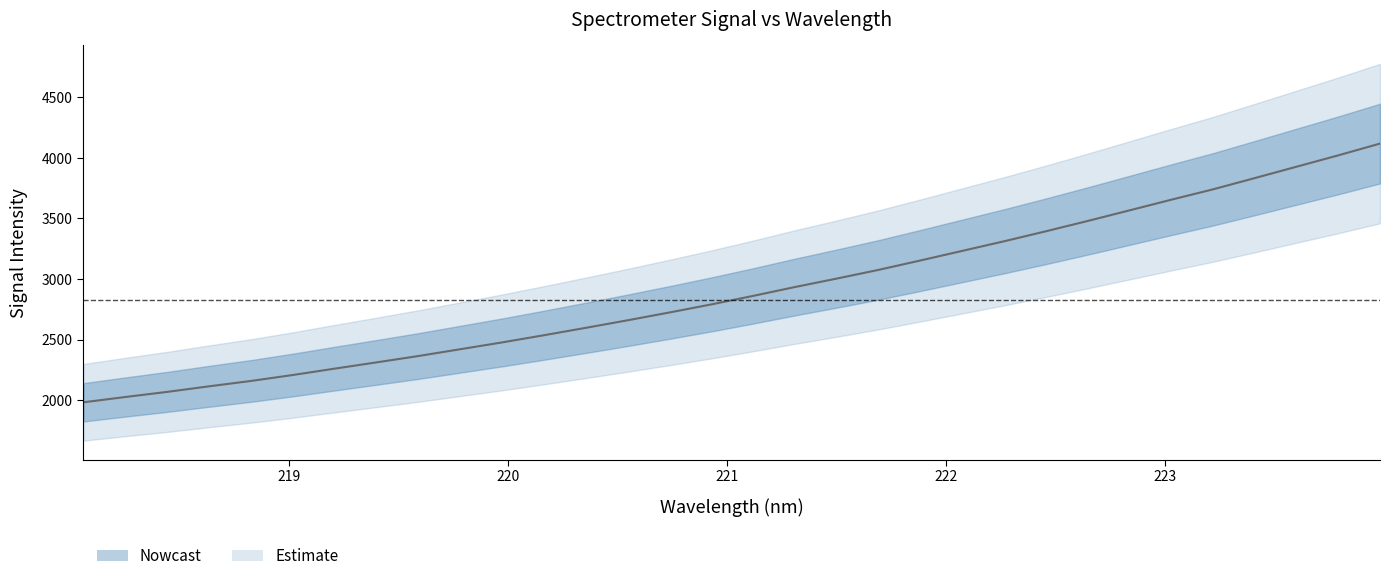

Read the value at 221.8812.

3152.8